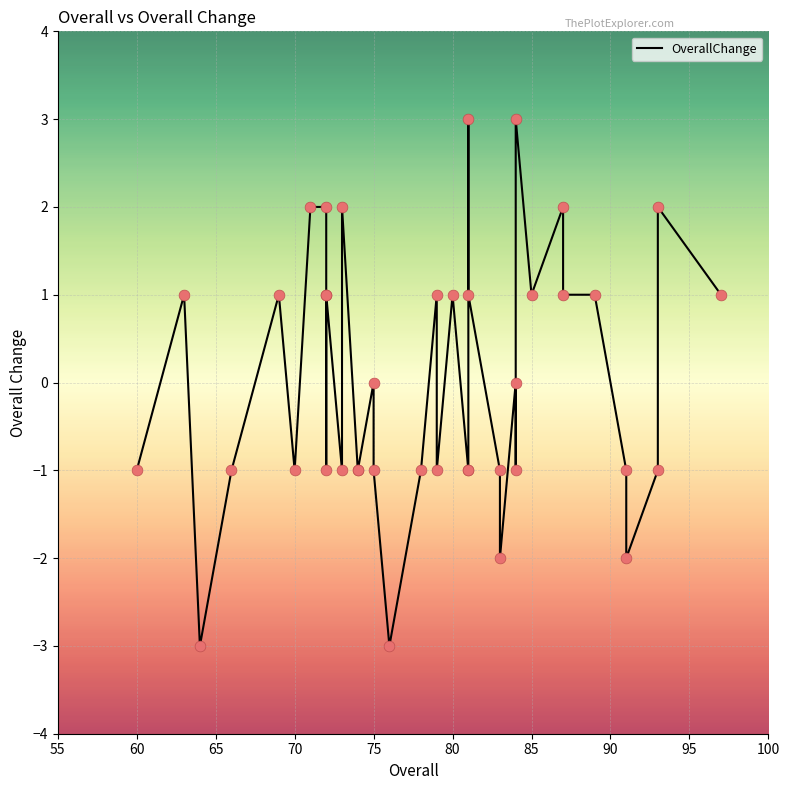

Approximately how many times larger is the value at 90 compared to 85?

1.0